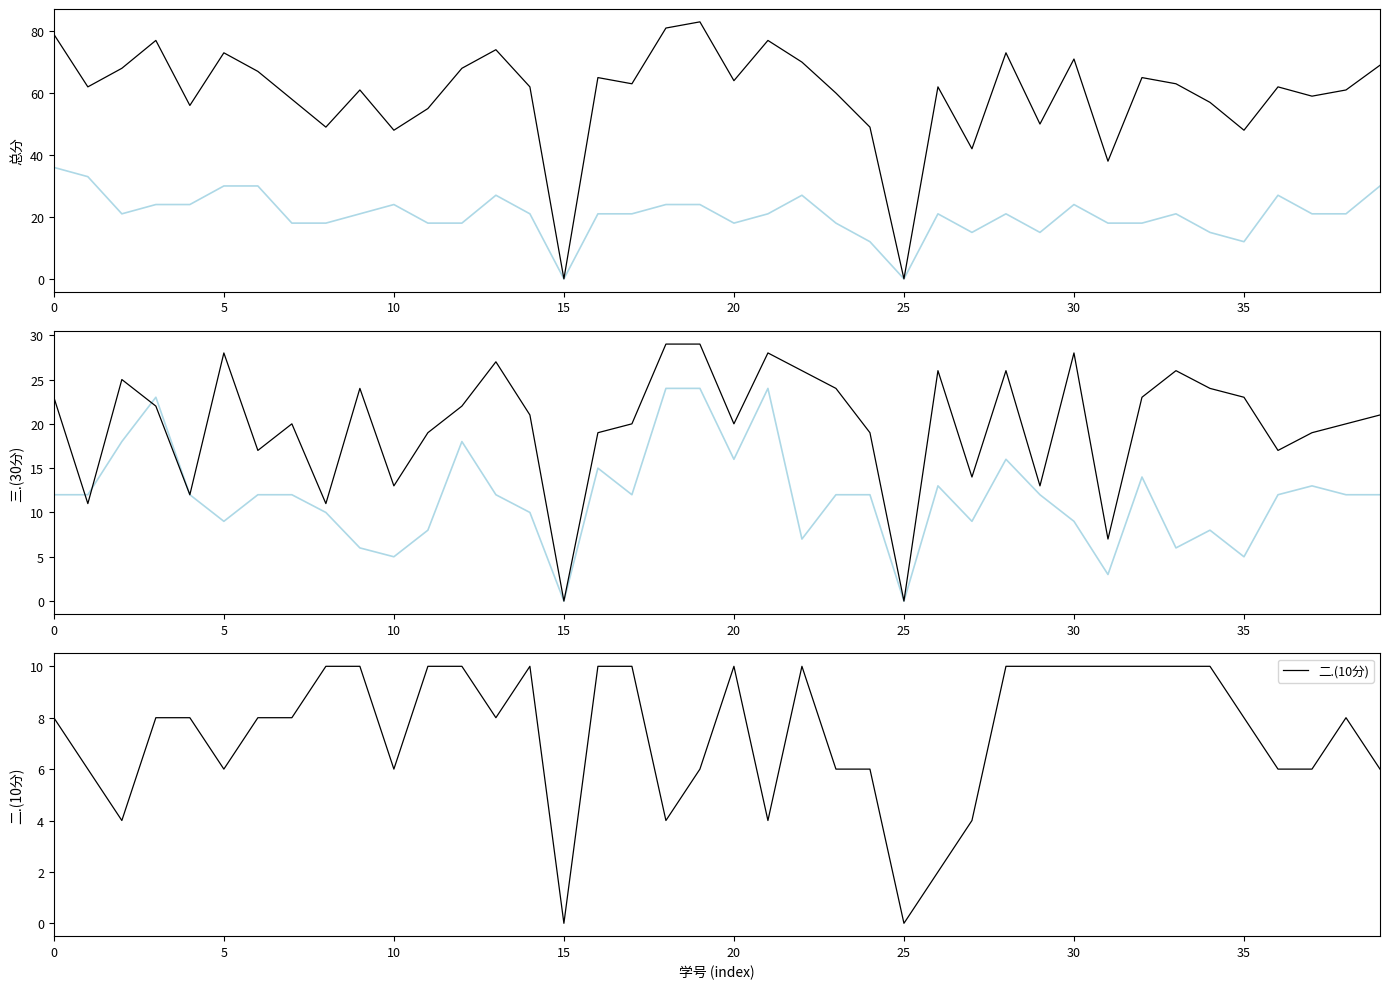

Is it true that 总分 equals 97 at 12?

False